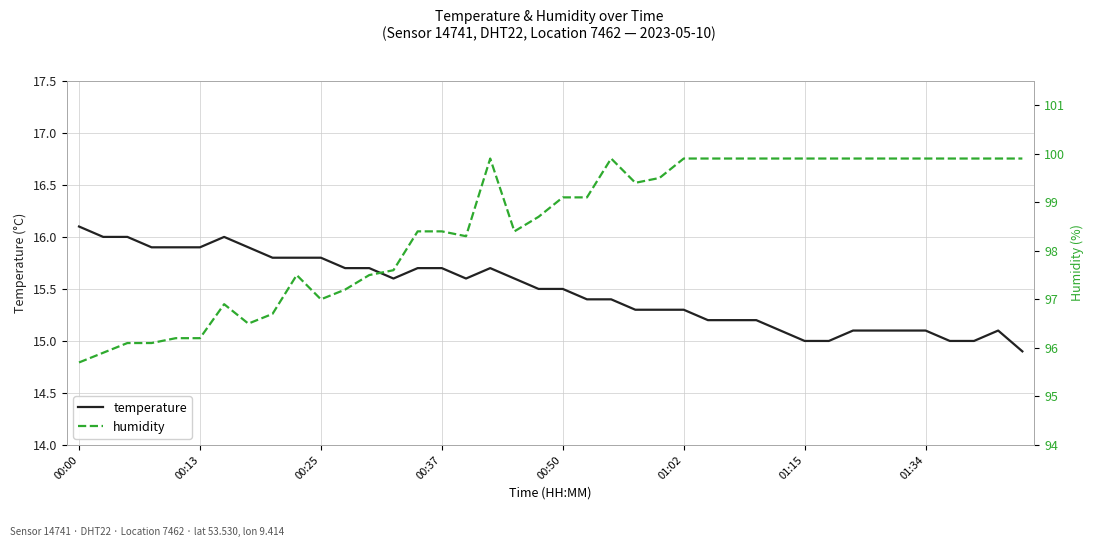

What is the highest value of the temperature series?

16.1